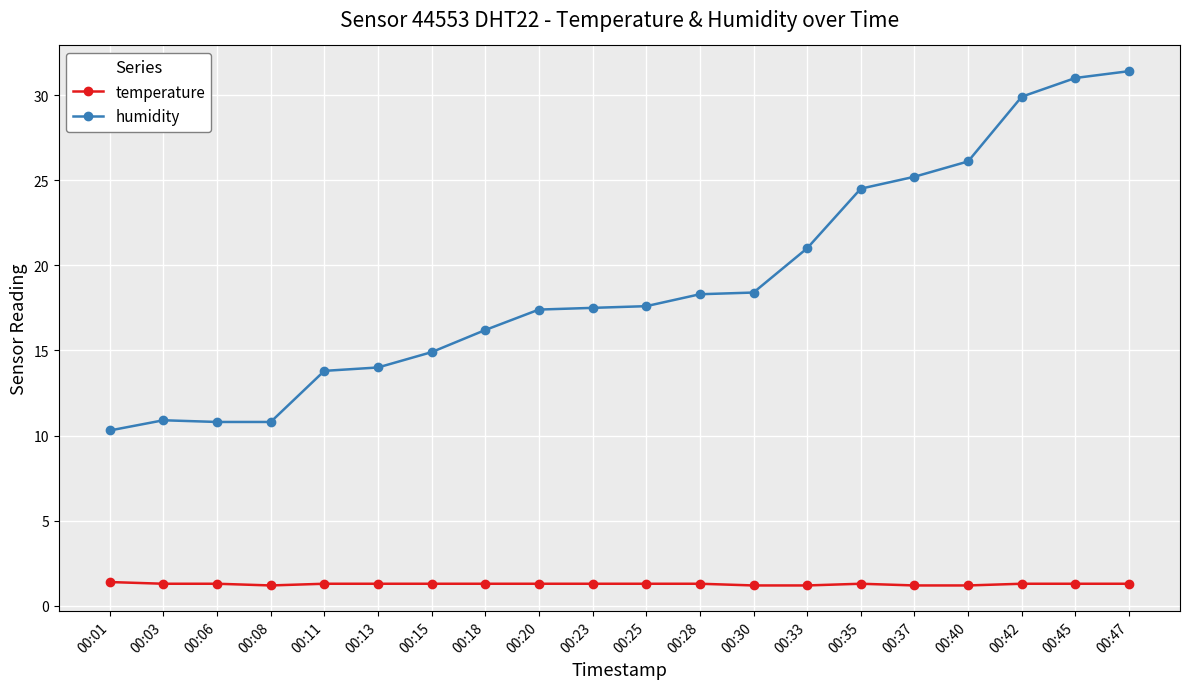

List the series in order of their overall mean, lowest first.

temperature, humidity